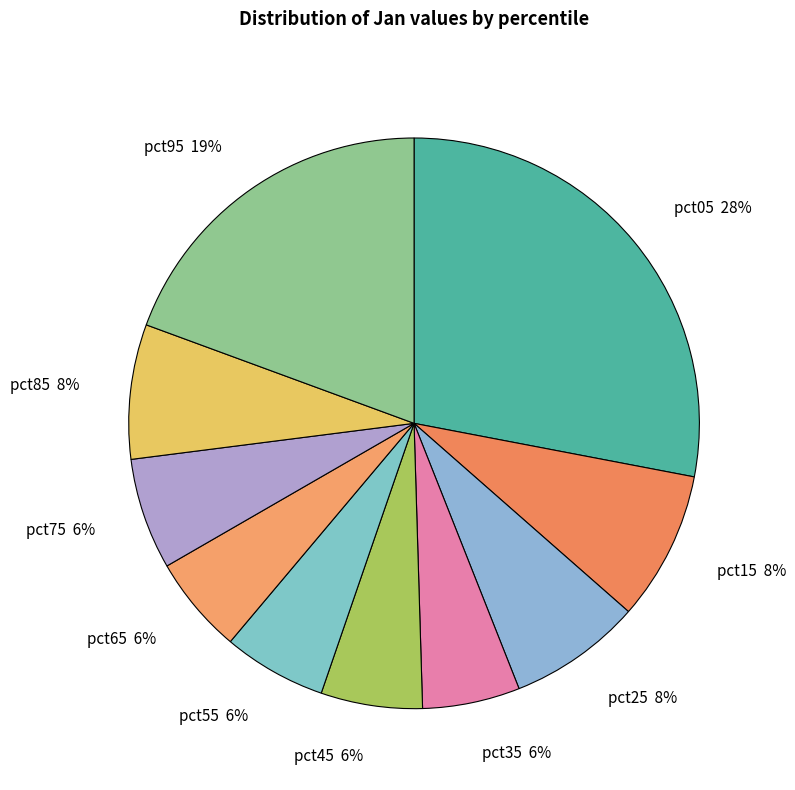

Between pct35 and pct25, which is larger?

pct25